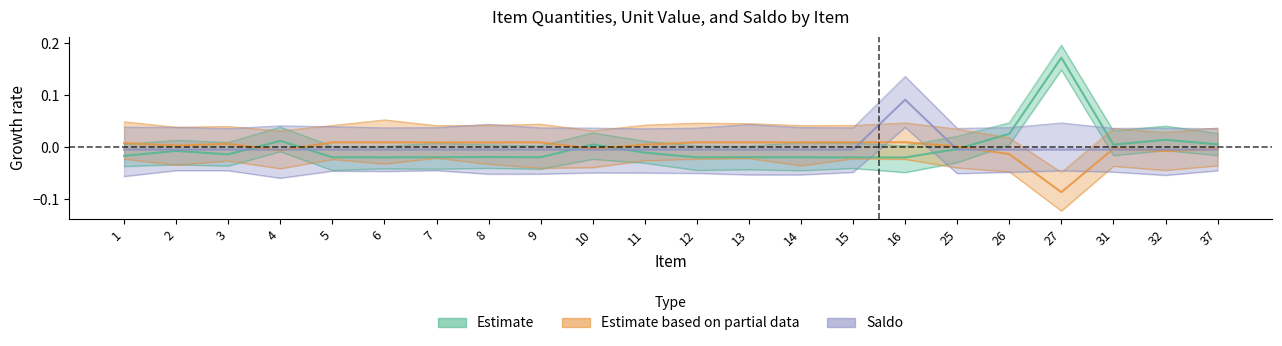

Reading right to left, list all the values displayed in this chart.

Estimate: 0.0	0.0	0.0	0.2	0.0	-0.0	-0.0	-0.0	-0.0	-0.0	-0.0	-0.0	0.0	-0.0	-0.0	-0.0	-0.0	-0.0	0.0	-0.0	-0.0	-0.0
Estimate based on partial data: -0.0	-0.0	-0.0	-0.1	-0.0	0.0	0.0	0.0	0.0	0.0	0.0	0.0	-0.0	0.0	0.0	0.0	0.0	0.0	-0.0	0.0	0.0	0.0
Saldo: -0.0	-0.0	-0.0	-0.0	-0.0	-0.0	0.1	-0.0	-0.0	-0.0	-0.0	-0.0	-0.0	-0.0	-0.0	-0.0	-0.0	-0.0	-0.0	-0.0	-0.0	-0.0